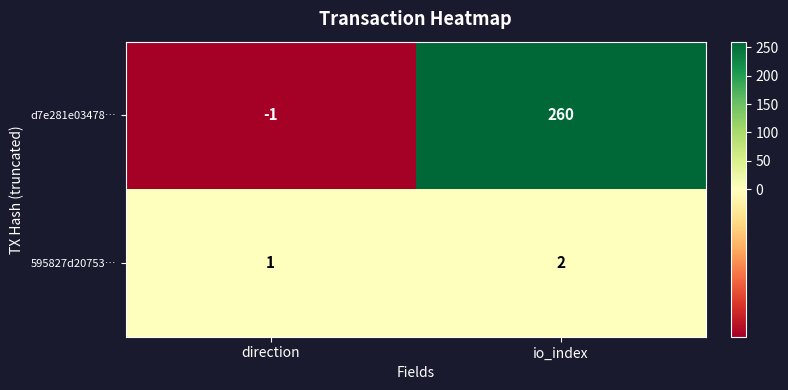

Rank the series at direction from highest to lowest value.

595827d20753…, d7e281e03478…